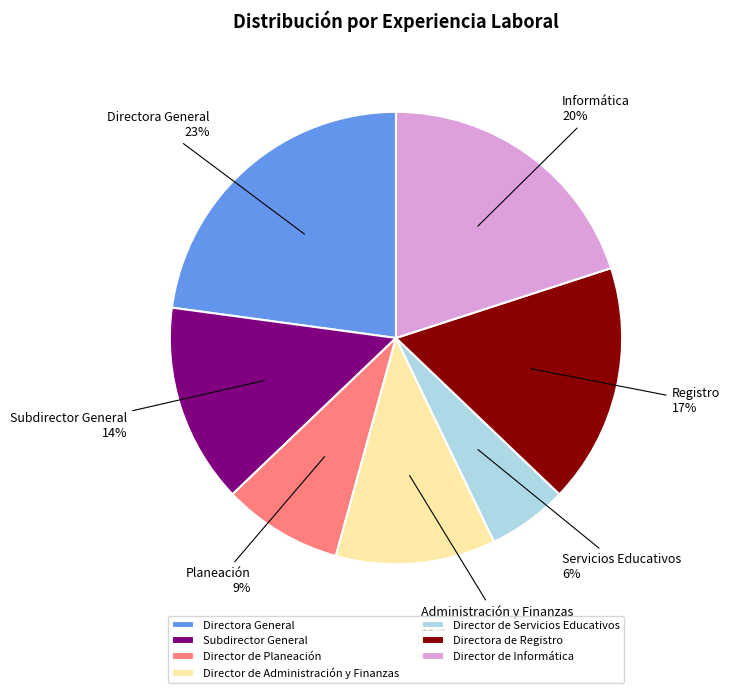

Which has a higher value, Director de Servicios Educativos or Director de Informática?

Director de Informática